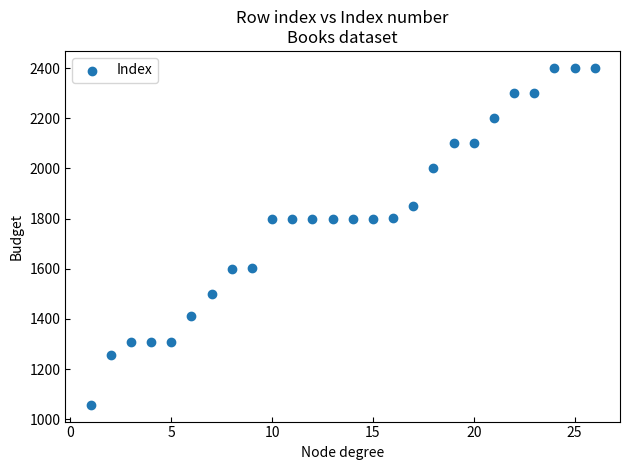

What is the range of X values (max minus min)?

25